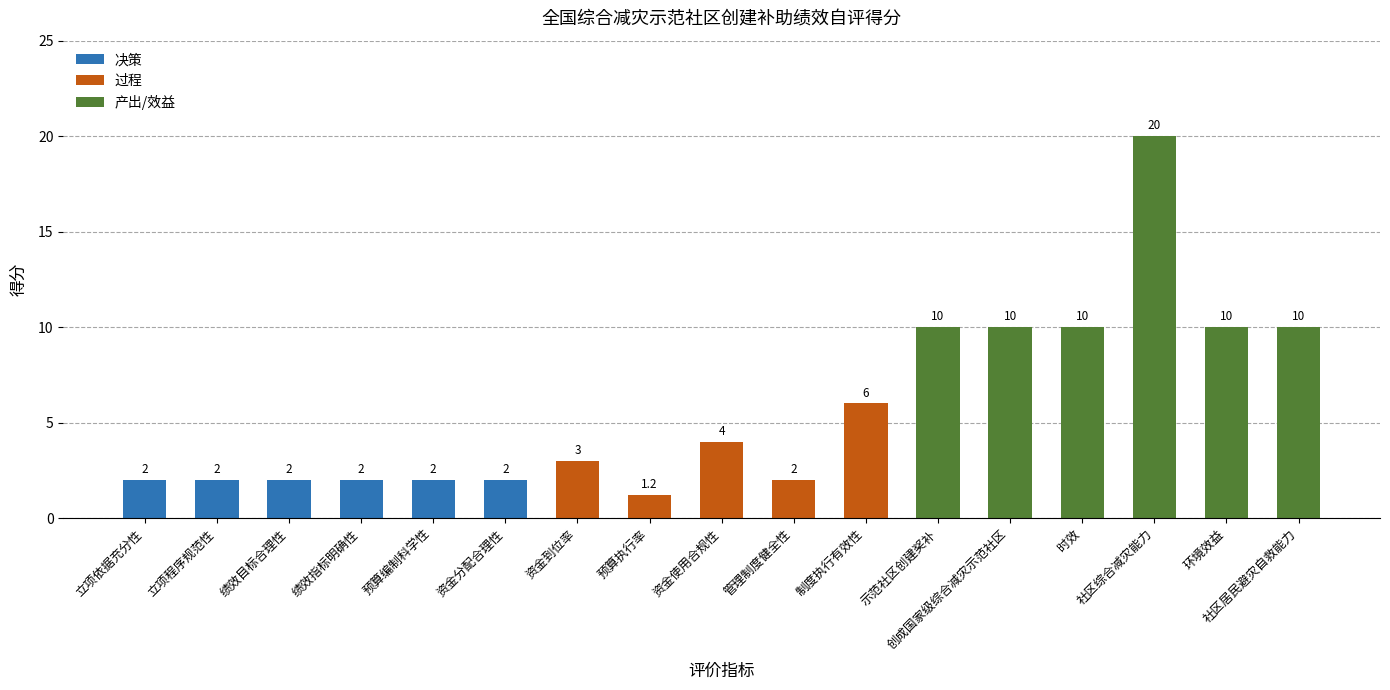

What position from the right is 预算编制科学性?

13